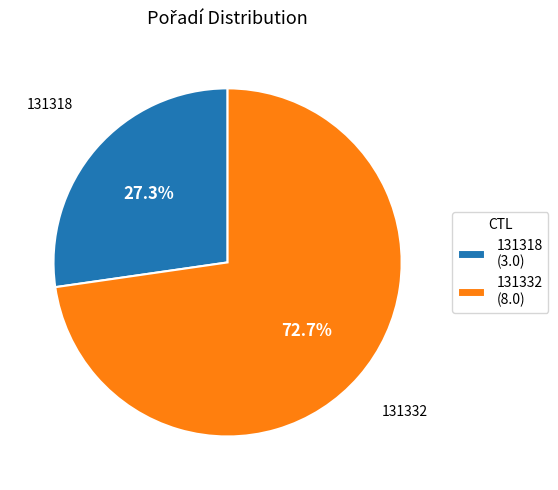

Is there a majority slice in this chart?

Yes